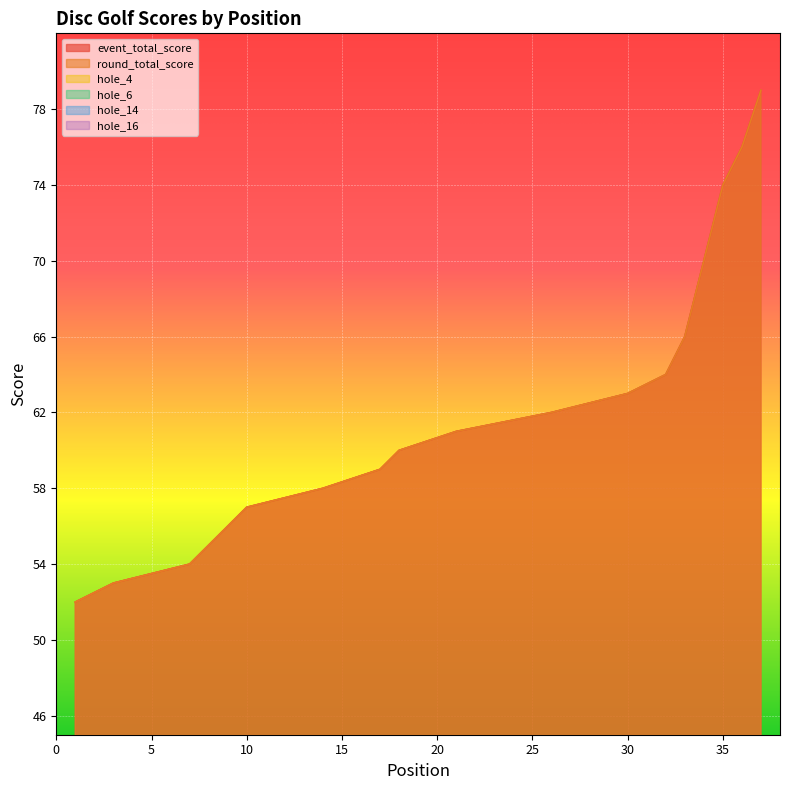

At which label does round_total_score reach its minimum?

1